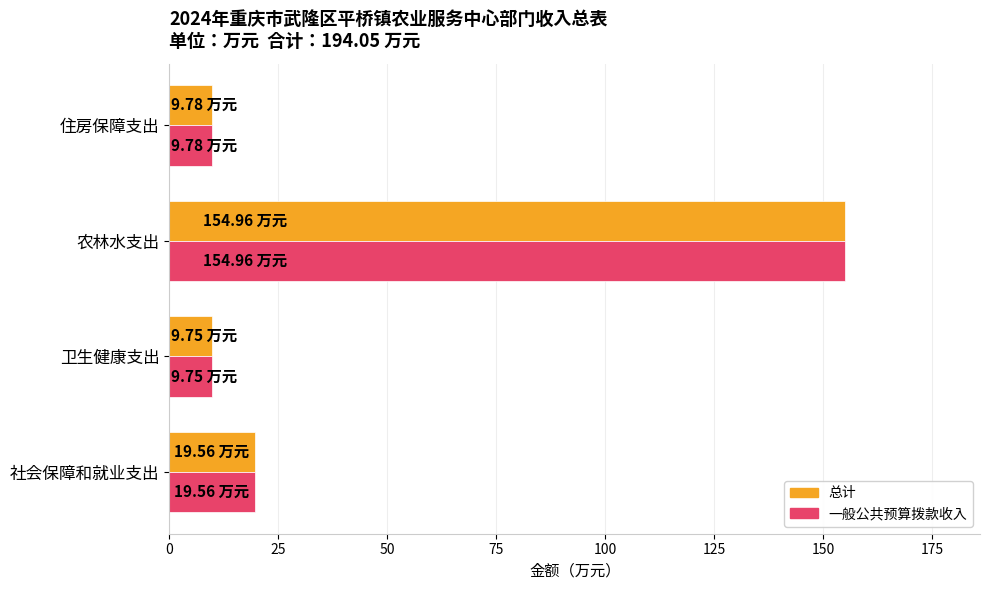

Which category has the highest value across all series?

农林水支出